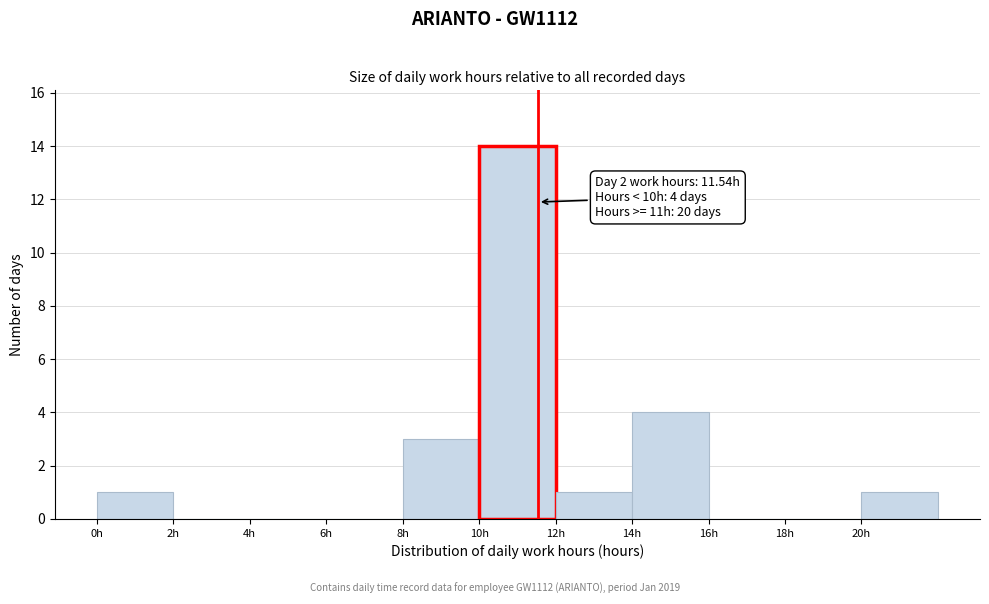

Over which range of the x-axis is the bar tallest?

10 to 12